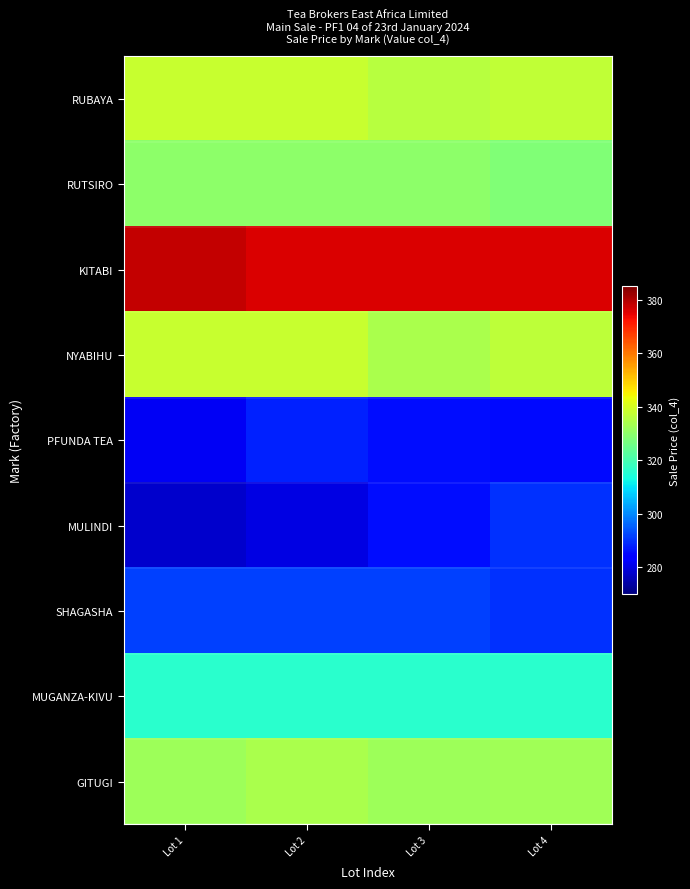

Which series has the largest total across all categories?

KITABI